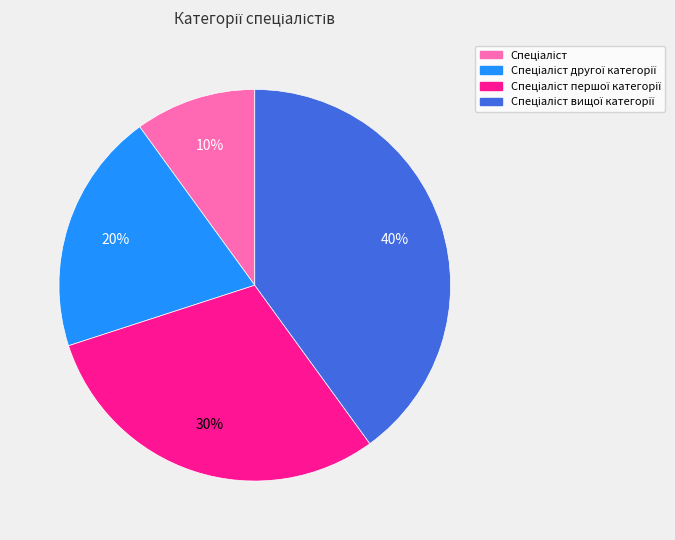

To the nearest percent, what is the difference between the largest and smallest slice percentages?

30%